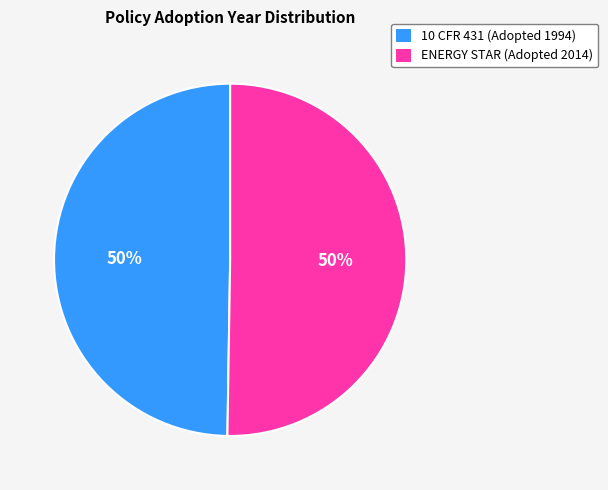

To the nearest percent, what percentage of the pie is 10 CFR 431 (Adopted 1994)?

50%